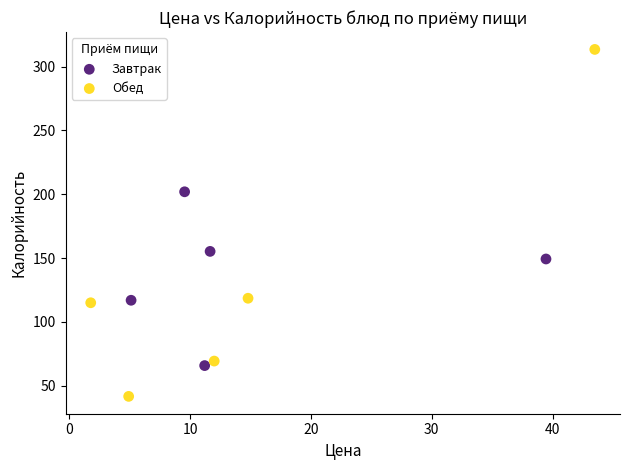

Which series reaches the minimum Y coordinate?

Обед